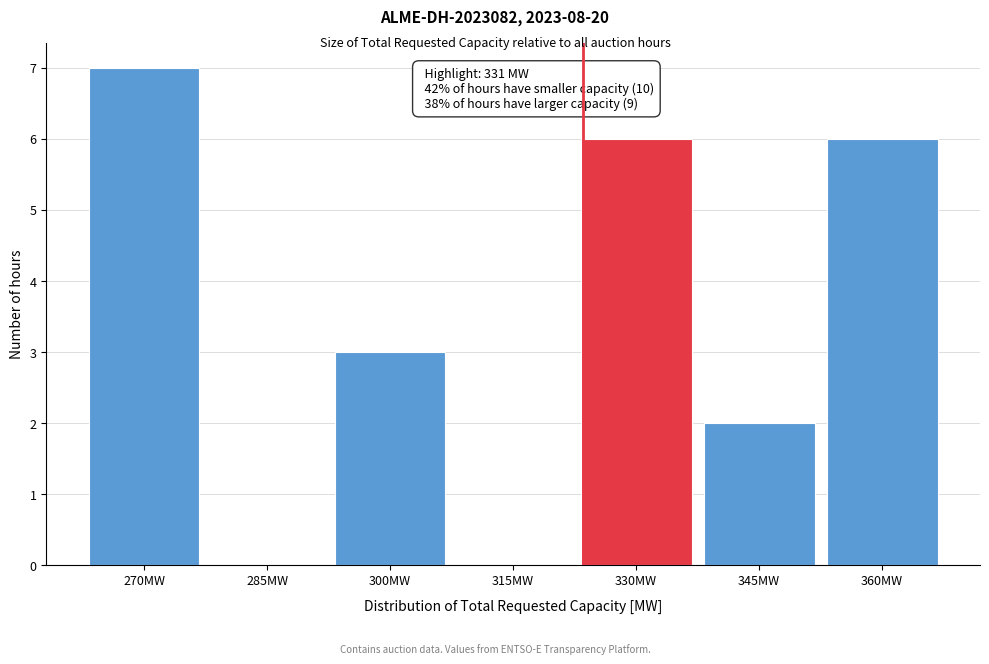

Reading left to right, list all the values displayed in this chart.

270MW=7	285MW=0	300MW=3	315MW=0	330MW=6	345MW=2	360MW=6